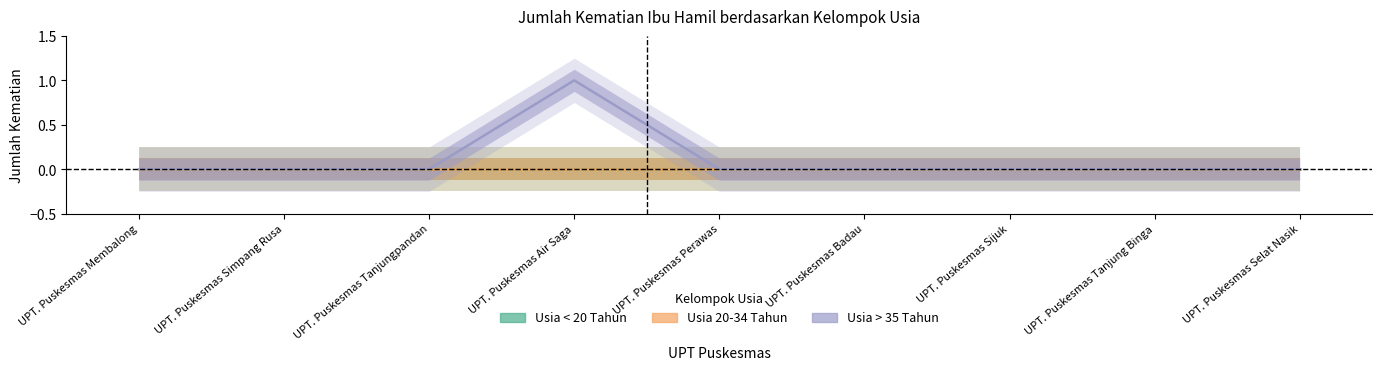

Count the number of data series in this chart.

3